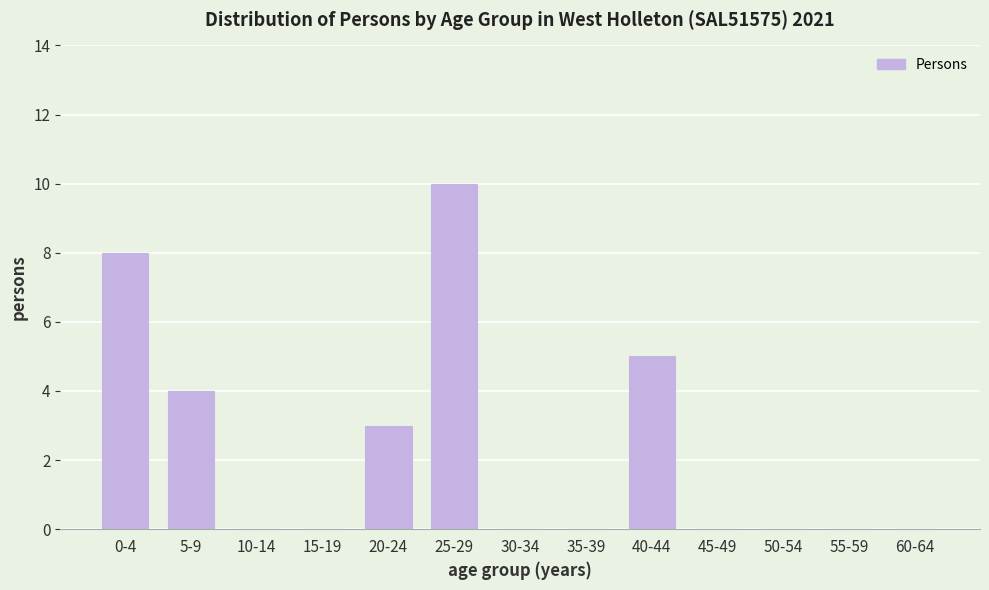

Reading left to right, list all the values displayed in this chart.

0-4=8	5-9=4	10-14=0	15-19=0	20-24=3	25-29=10	30-34=0	35-39=0	40-44=5	45-49=0	50-54=0	55-59=0	60-64=0